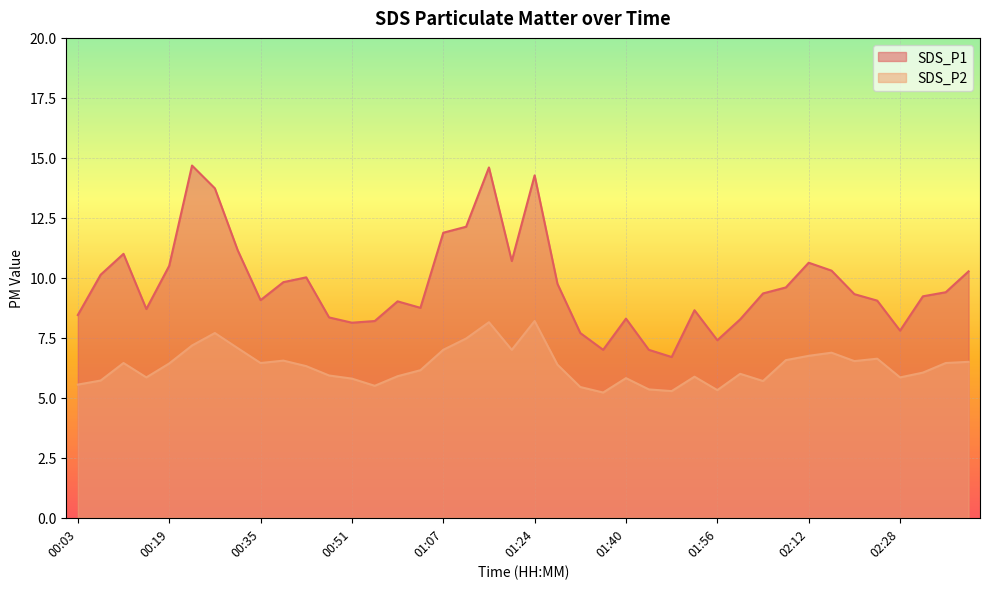

What is the total value across all series at 00:23?

21.9